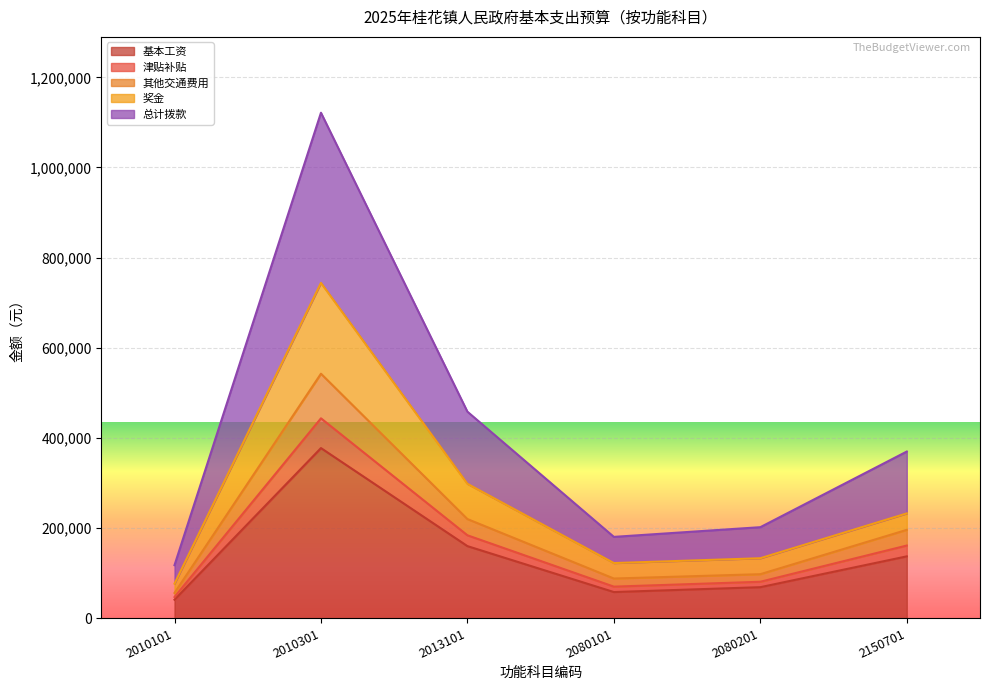

True or false: 奖金 and 津贴补贴 cross at least once.

False